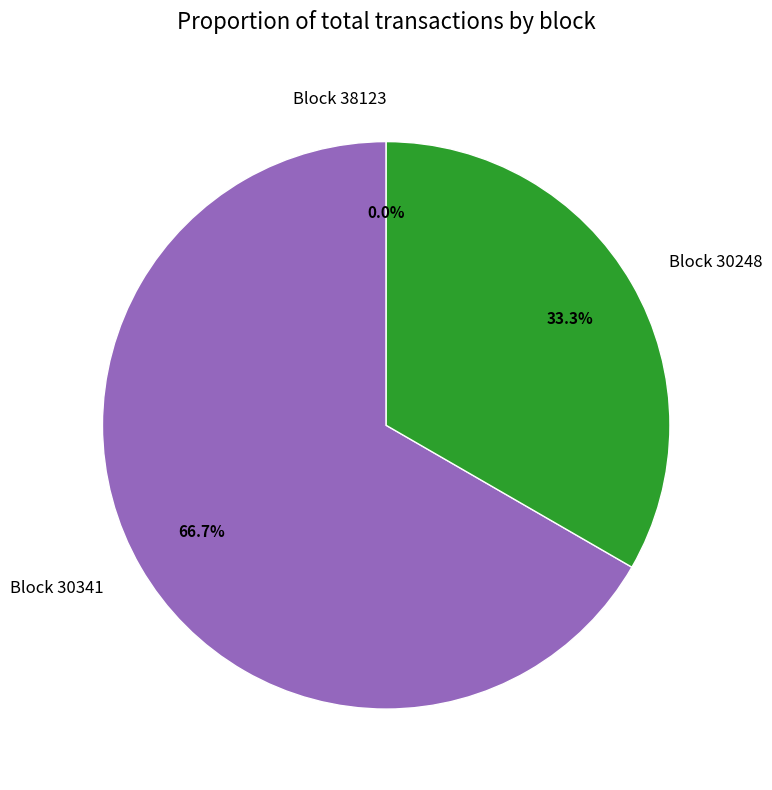

Is there any slice that represents more than half of the pie?

Yes